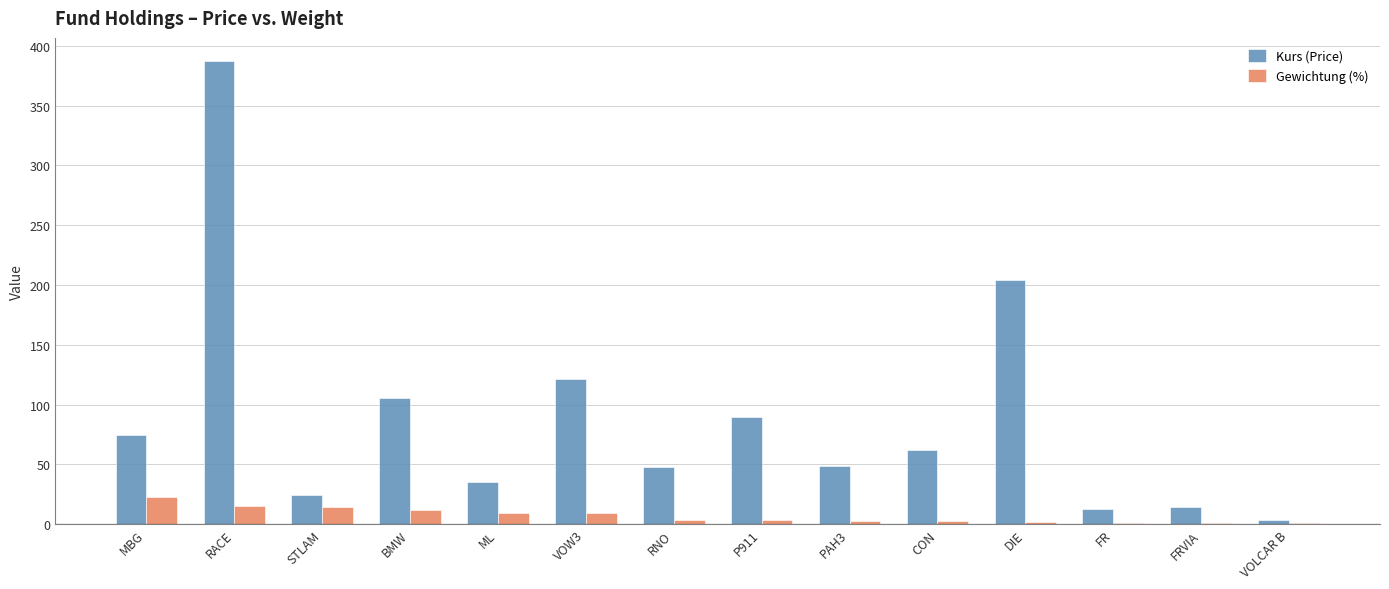

What is the total value across all series at VOLCAR B?

4.4